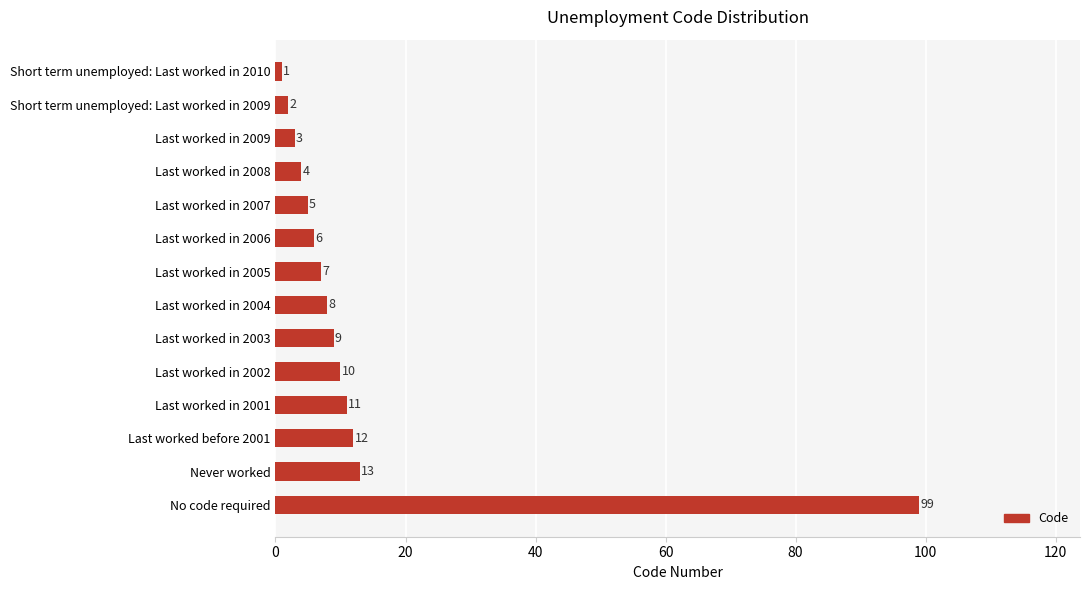

Reading bottom to top, transcribe all the data shown in this chart.

99	13	12	11	10	9	8	7	6	5	4	3	2	1